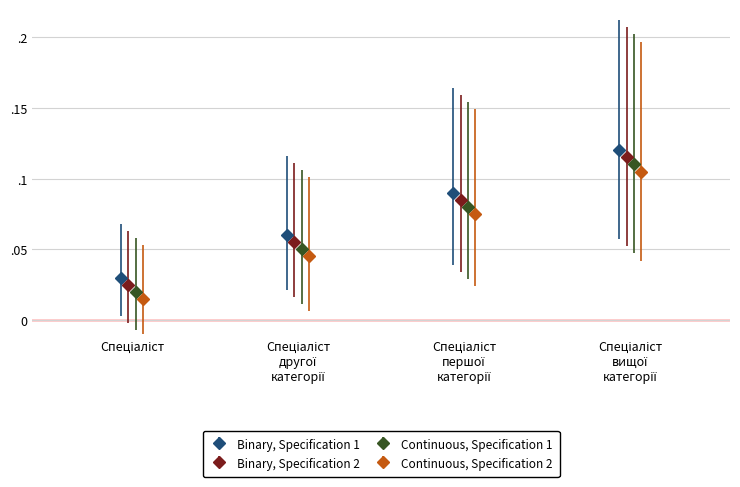

List the labels in order of value, smallest first.

Спеціаліст, Спеціаліст другої категорії, Спеціаліст першої категорії, Спеціаліст вищої категорії